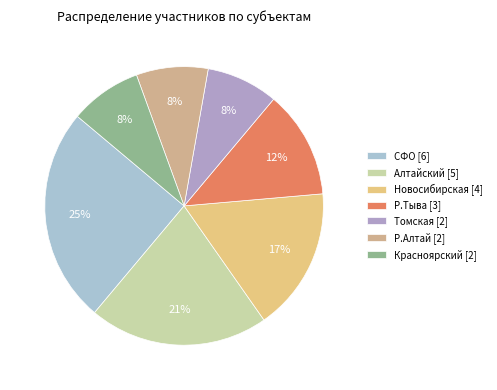

Does Томская account for over 50% of the chart?

No